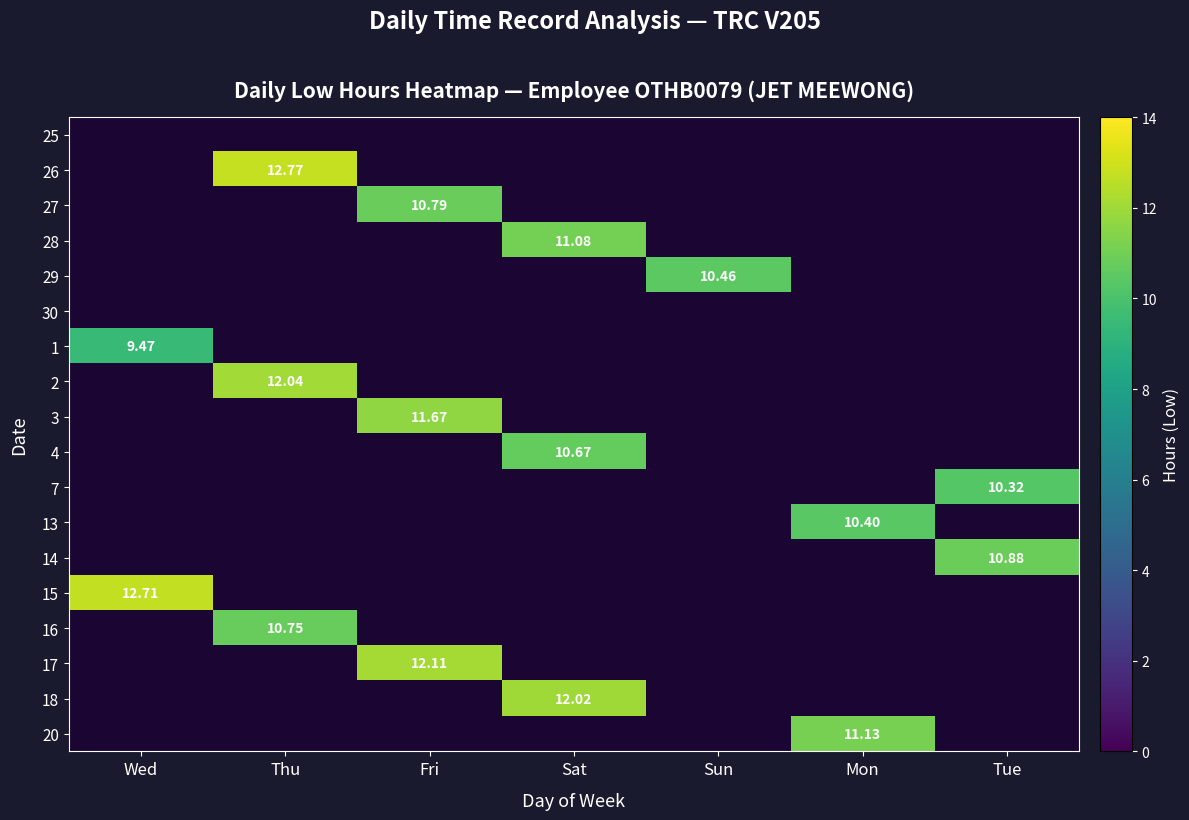

At Sun, list the series in order from smallest to largest.

25, 26, 27, 28, 29, 30, 1, 2, 3, 4, 7, 13, 14, 15, 16, 17, 18, 20